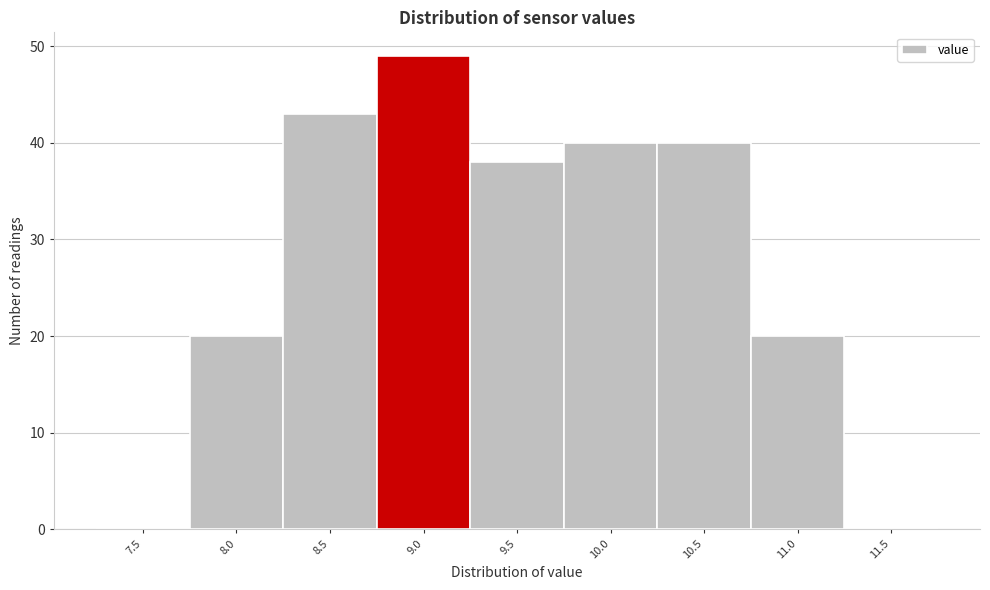

Reading right to left, extract all data points from this chart.

11.5=0	11.0=20	10.5=40	10.0=40	9.5=38	9.0=49	8.5=43	8.0=20	7.5=0